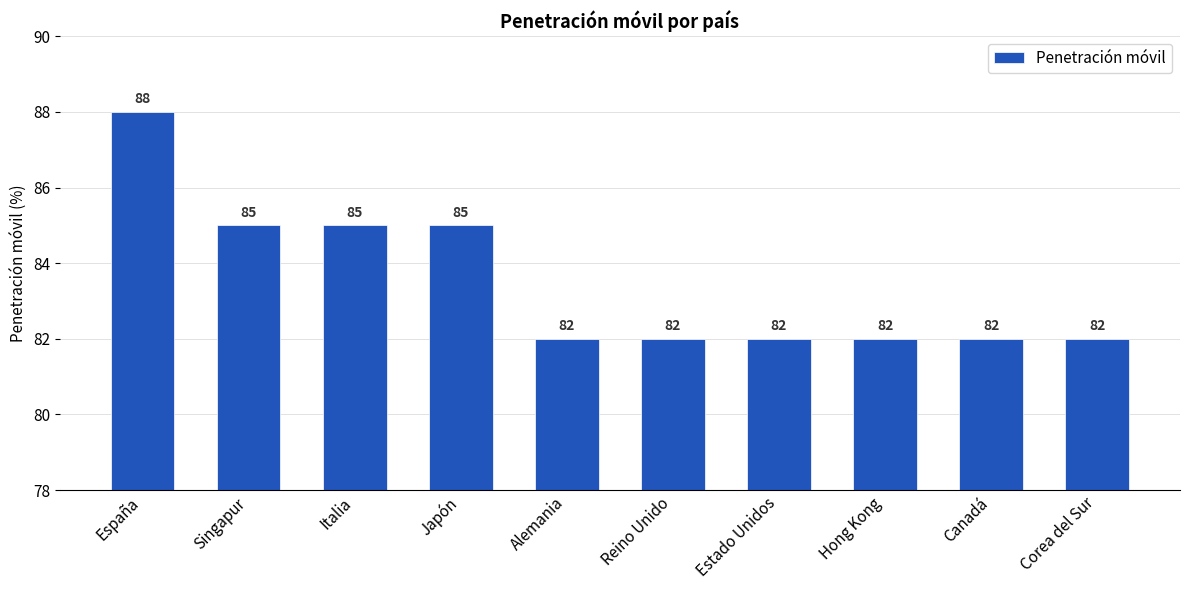

What is the sum of the values at Italia and Singapur?

170